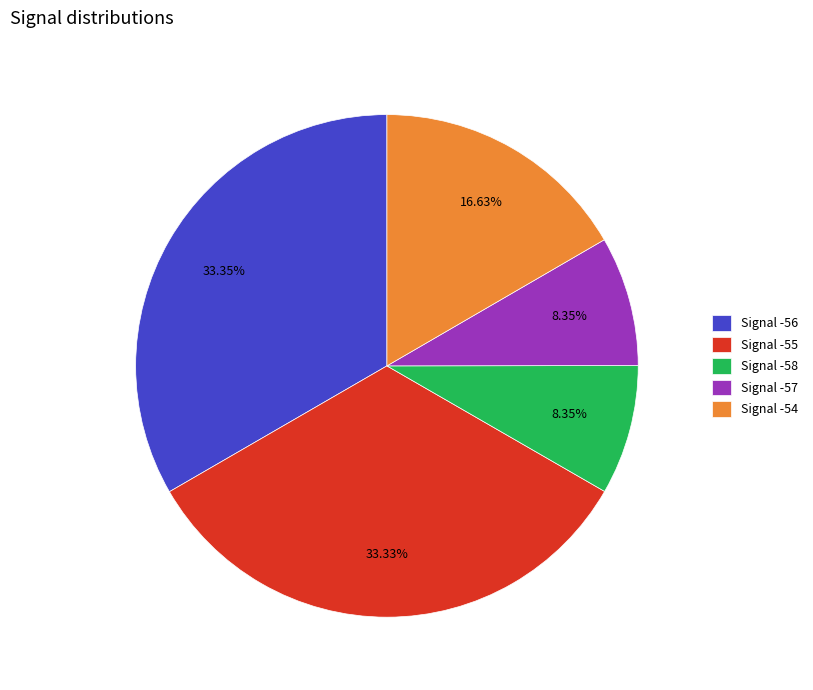

What is the ratio of the value at Signal -58 to the value at Signal -54?

0.5